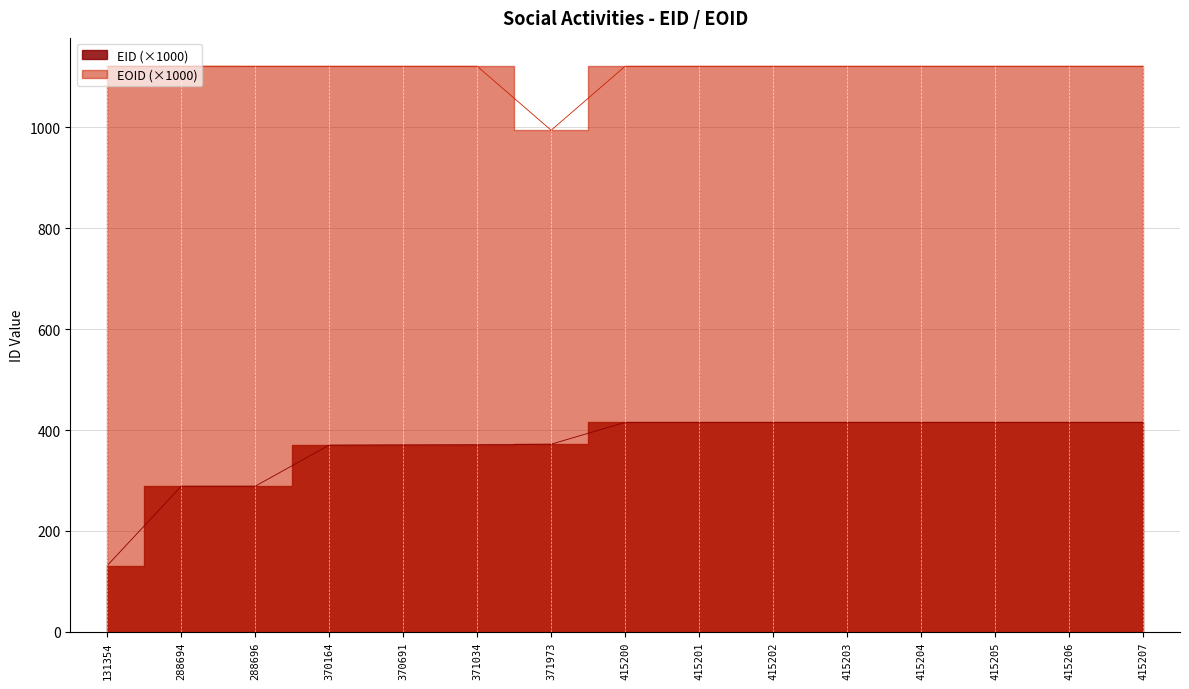

What is the lowest value of the EID series?

131.4